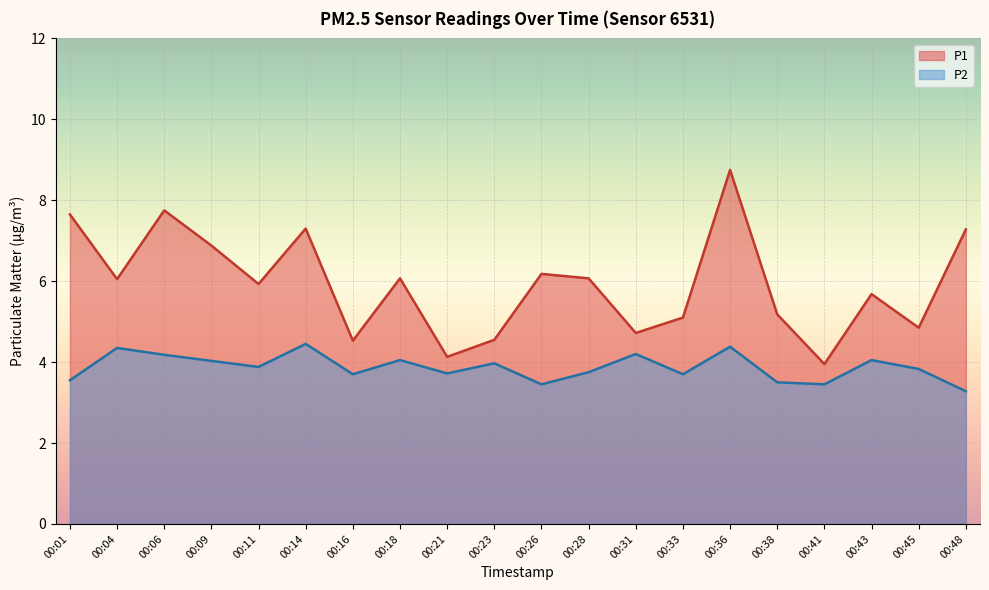

What is the total value across all series at 00:21?

7.8